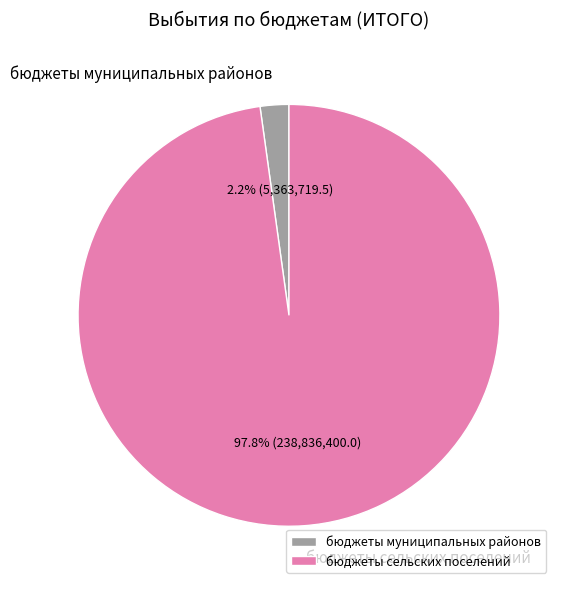

Does any single category account for the majority?

Yes